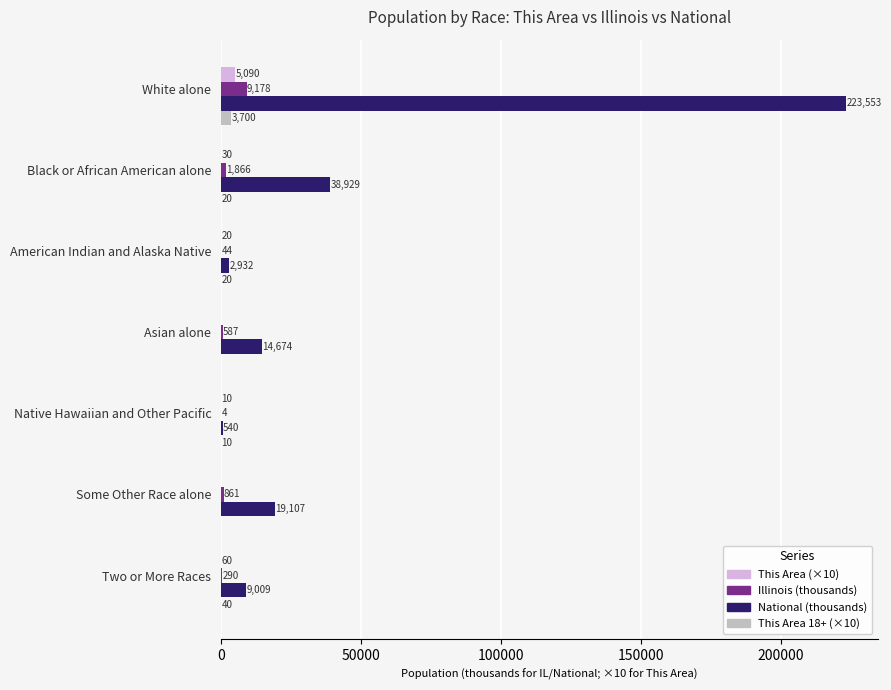

What is the maximum value shown in the chart?

223553.3